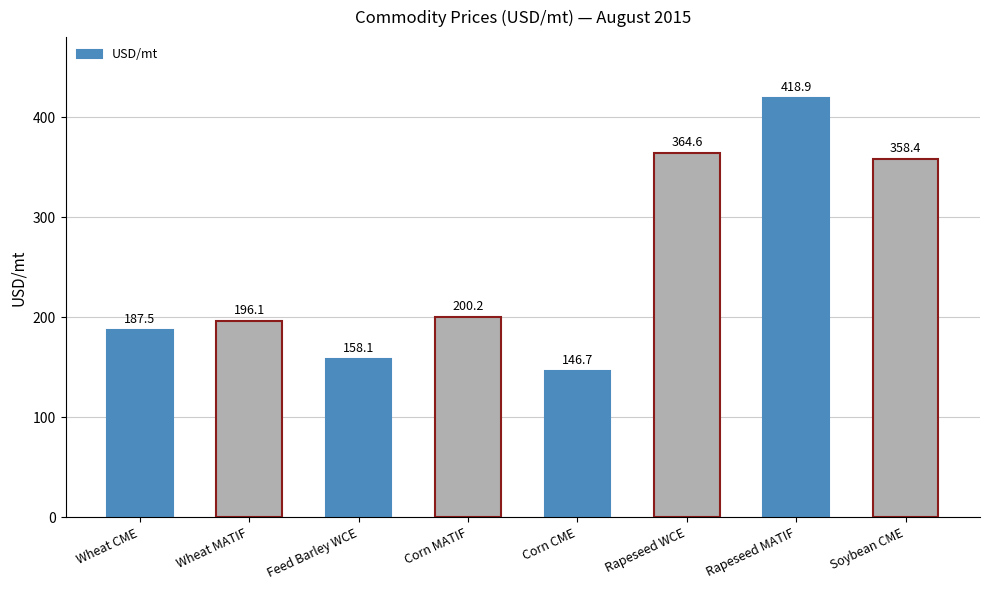

What is the label of the 8th bar from the left?

Soybean CME